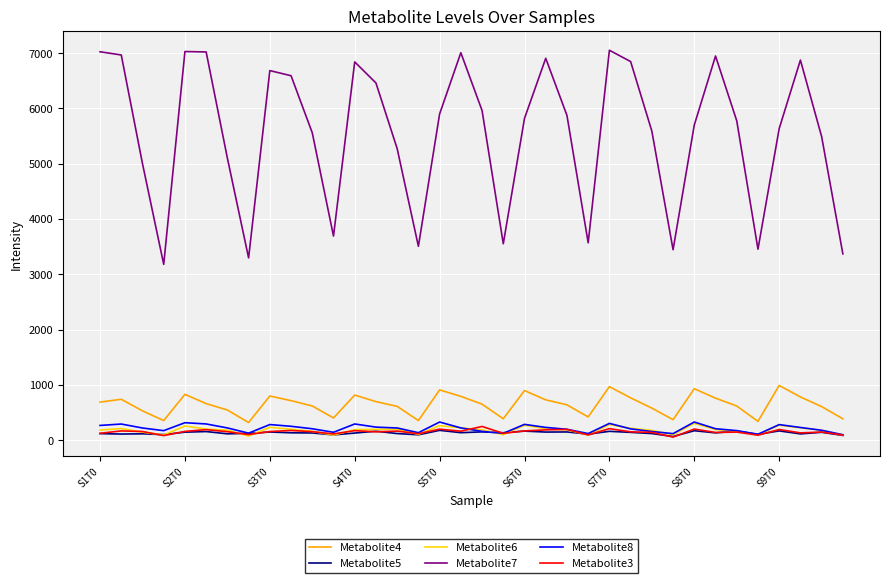

True or false: Metabolite8 and Metabolite4 cross at least once.

False